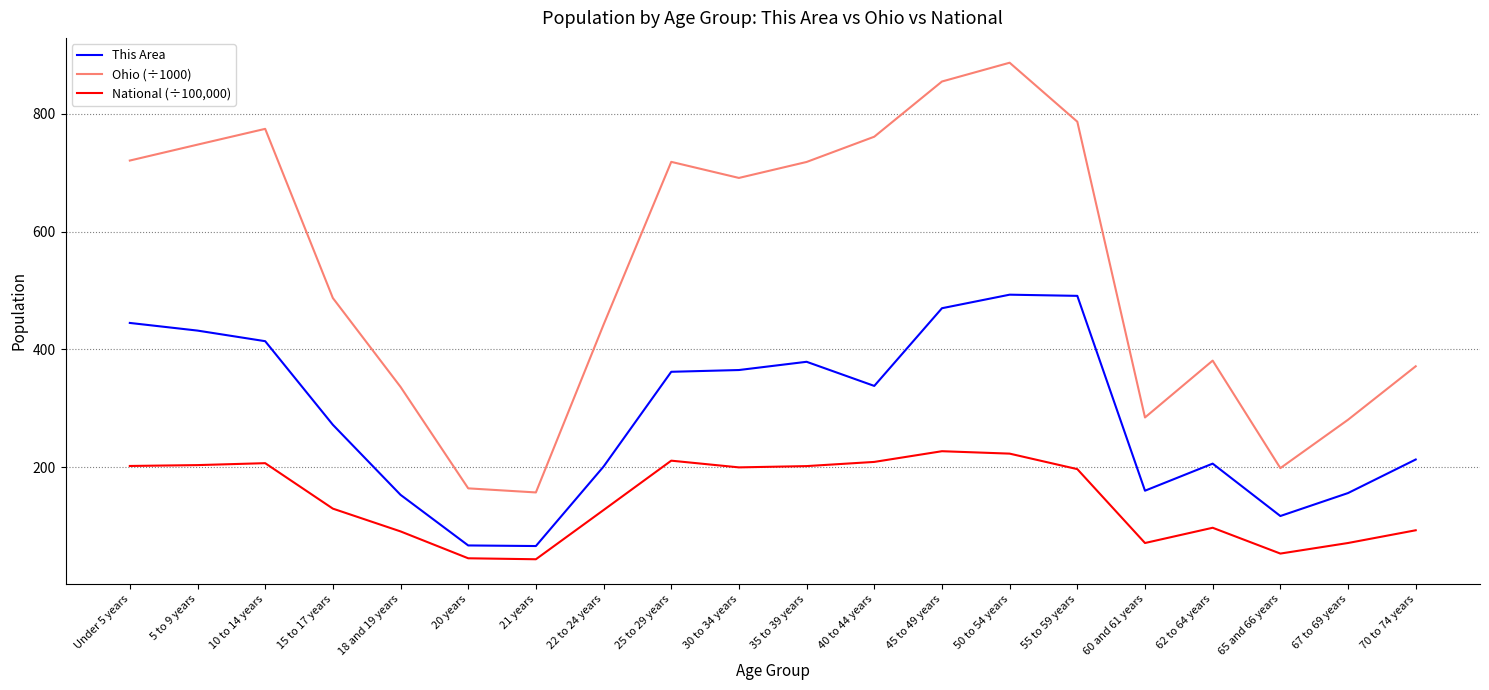

What is the difference between the highest and lowest values at 5 to 9 years?

544.4